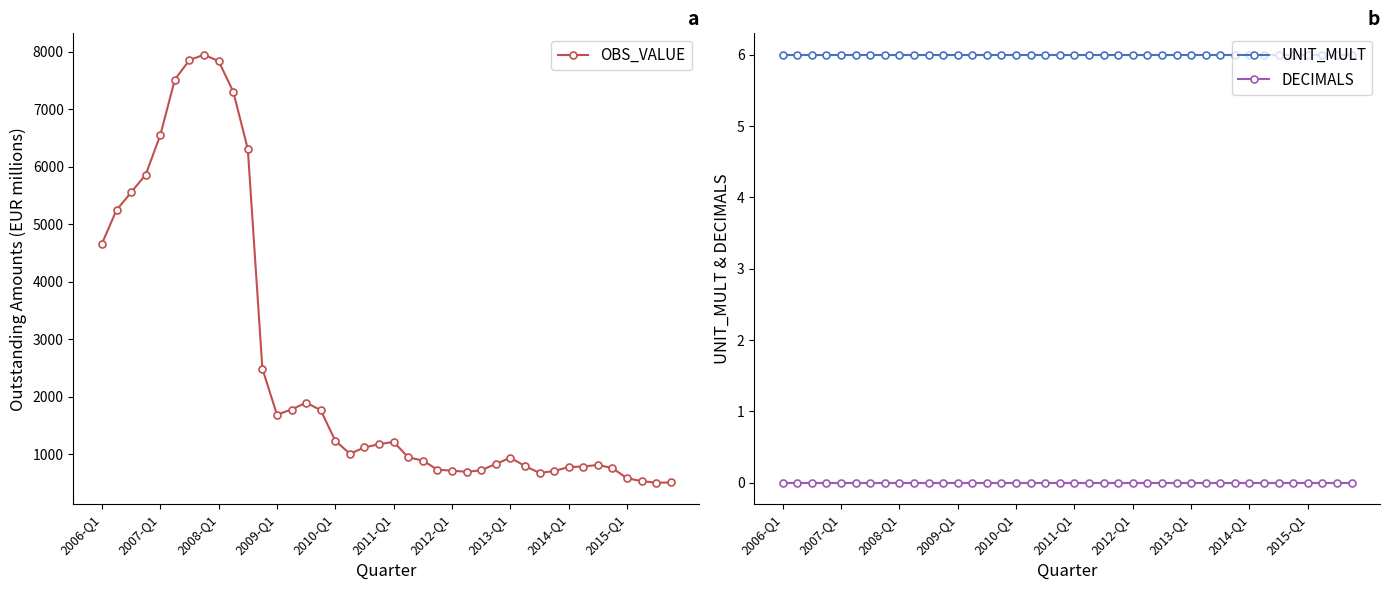

Between 11 and 33, which series saw the biggest shift?

OBS_VALUE